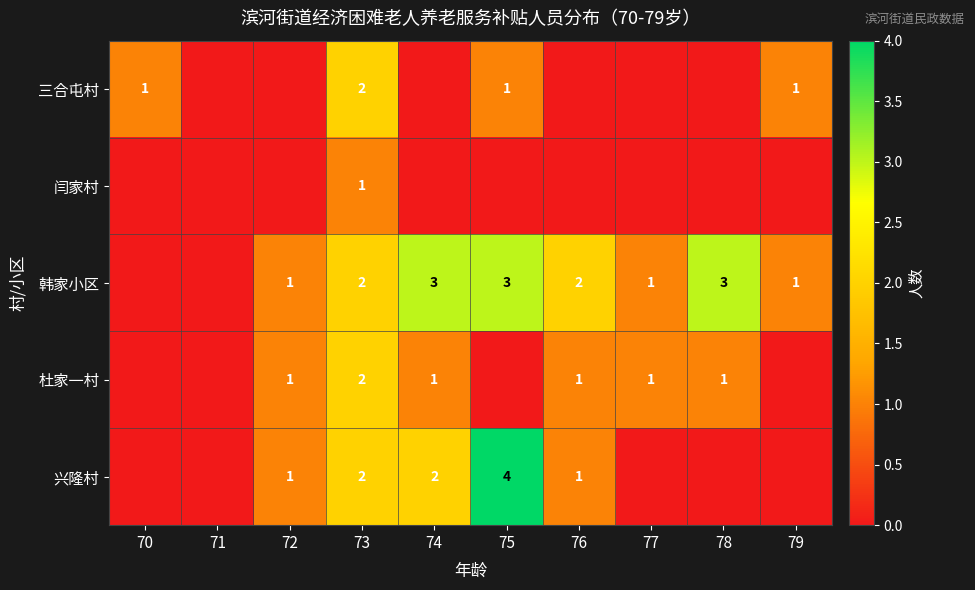

At which category does the chart reach its peak across all series?

75